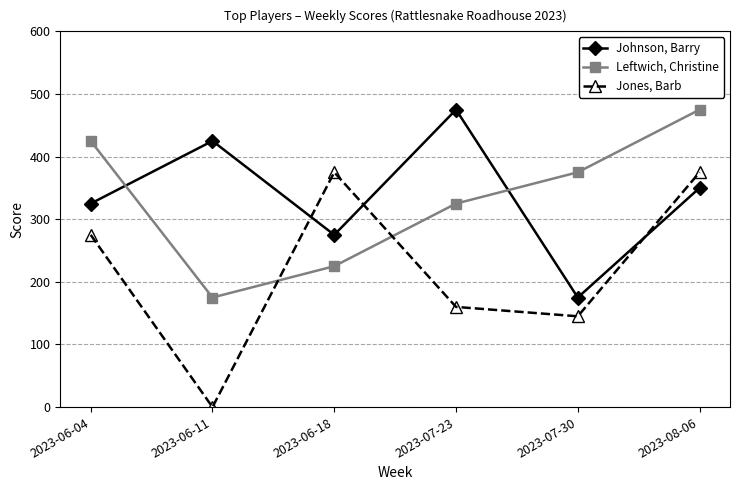

At which category is the sum across all series the highest?

2023-08-06